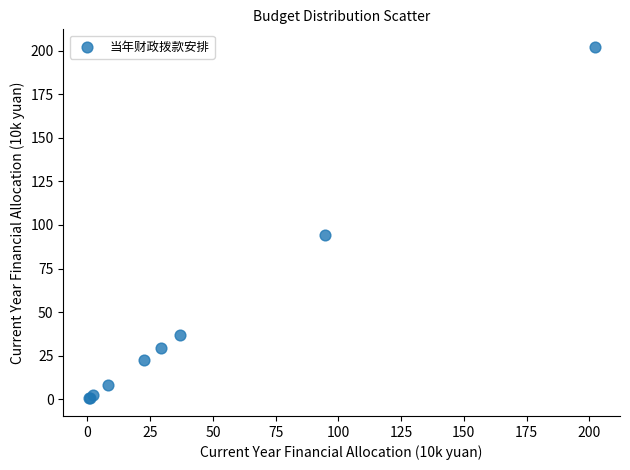

What Y value in the scatter plot is closest to 101?

94.5